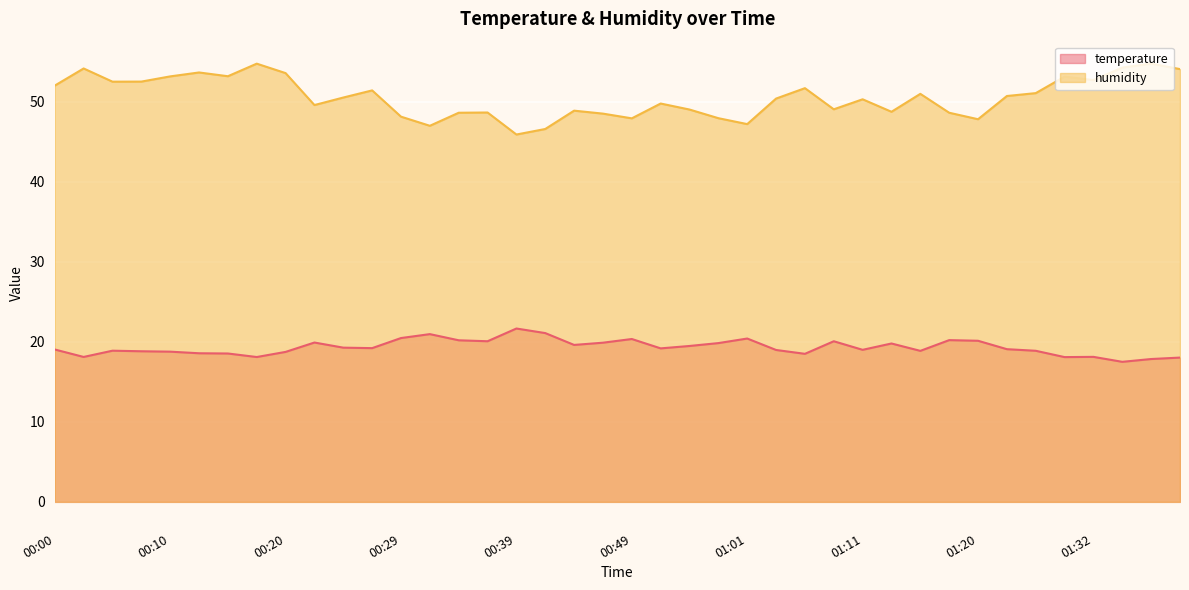

True or false: temperature has a value of 35.2 at 00:46.

False